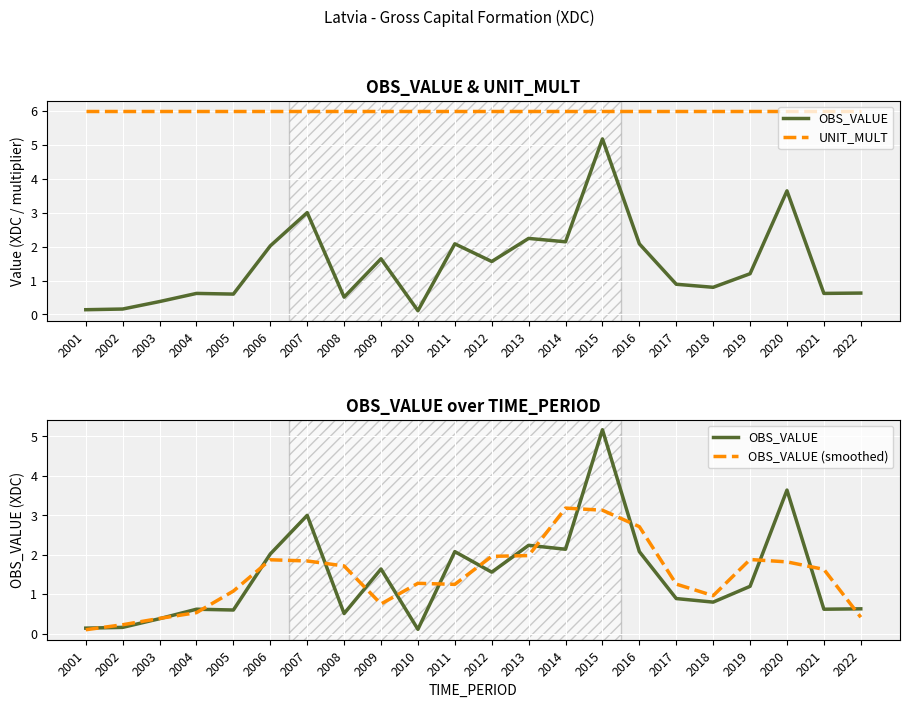

Count the number of data series in this chart.

3